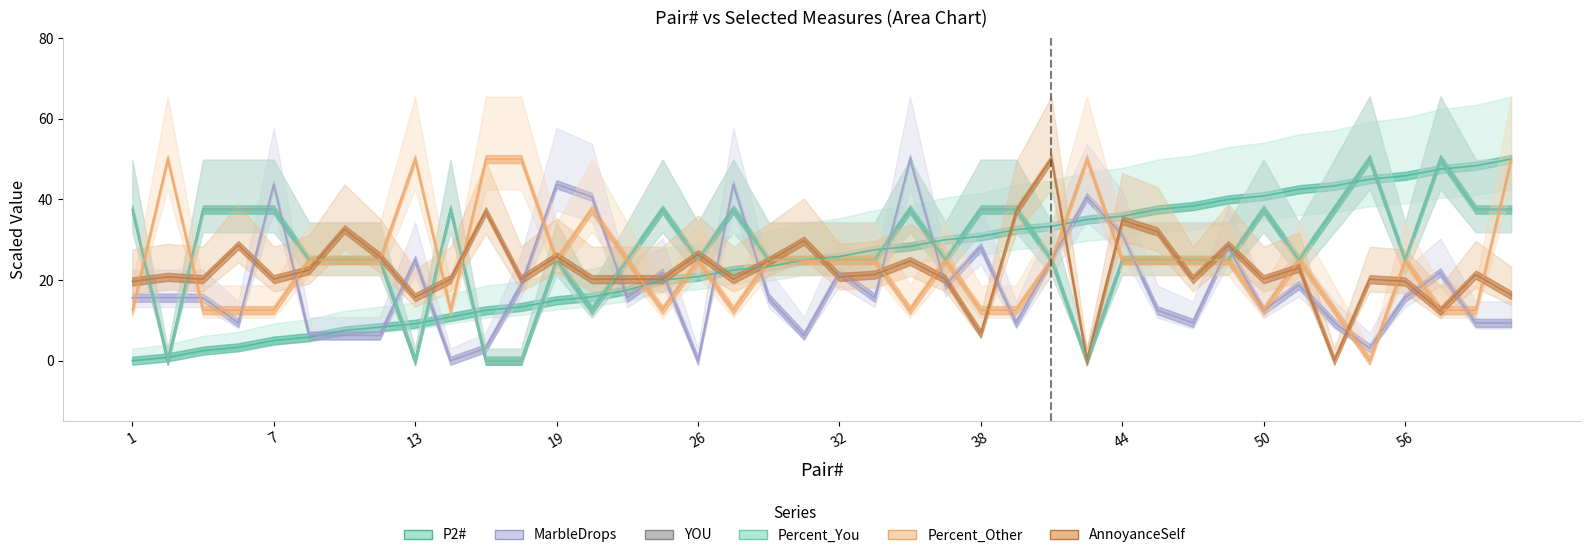

At which category is the sum across all series the highest?

39